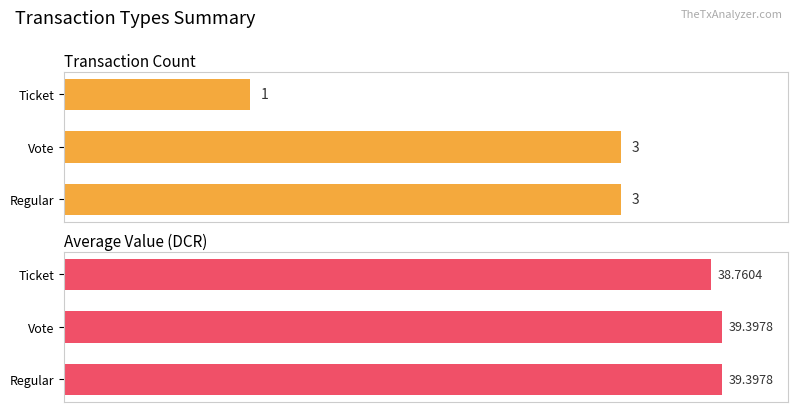

At 0, list the series in order from smallest to largest.

count, avg_value